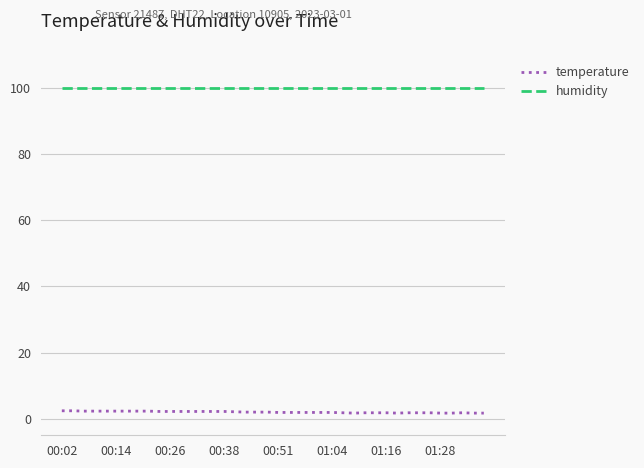

What is the greatest value displayed?

99.9